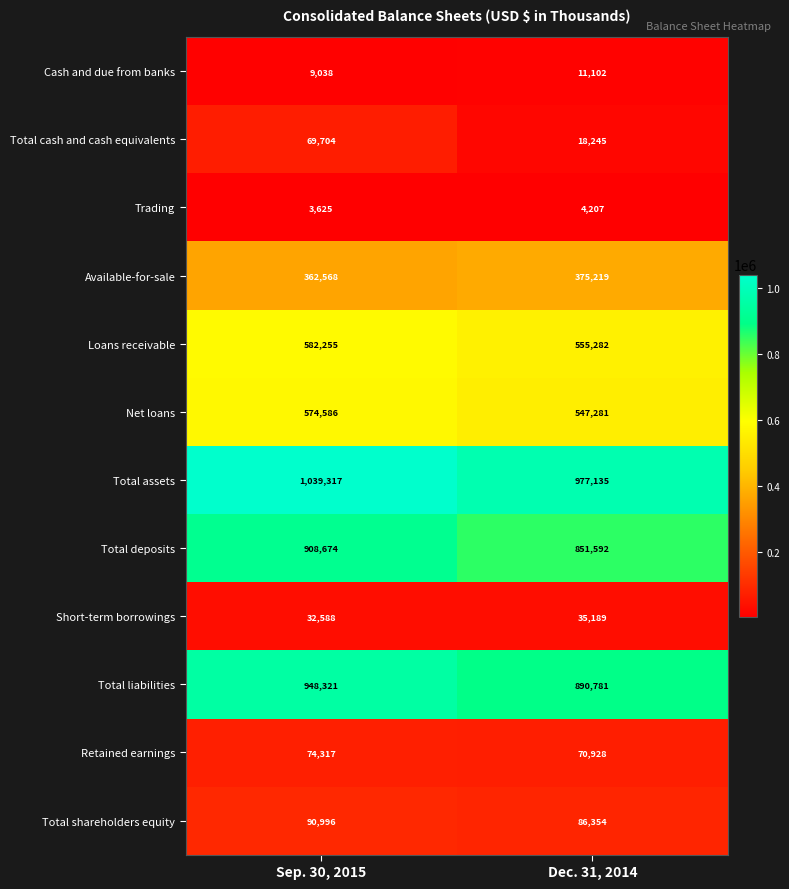

What is the average value of the Total deposits series?

880133